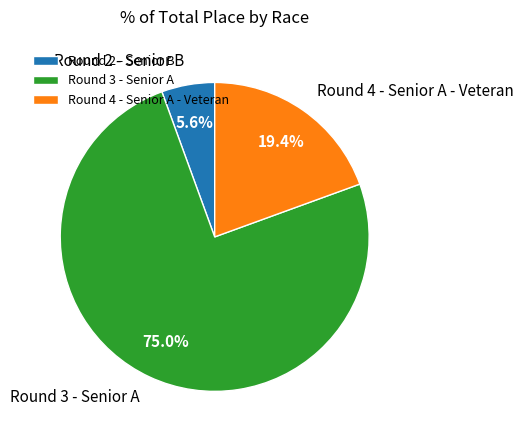

To the nearest percent, what is the combined percentage of Round 3 - Senior A and Round 2 - Senior B?

81%